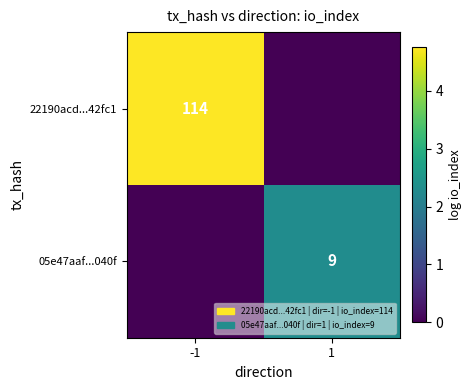

The 22190acd...42fc1 series shows 114 at -1. True or false?

True